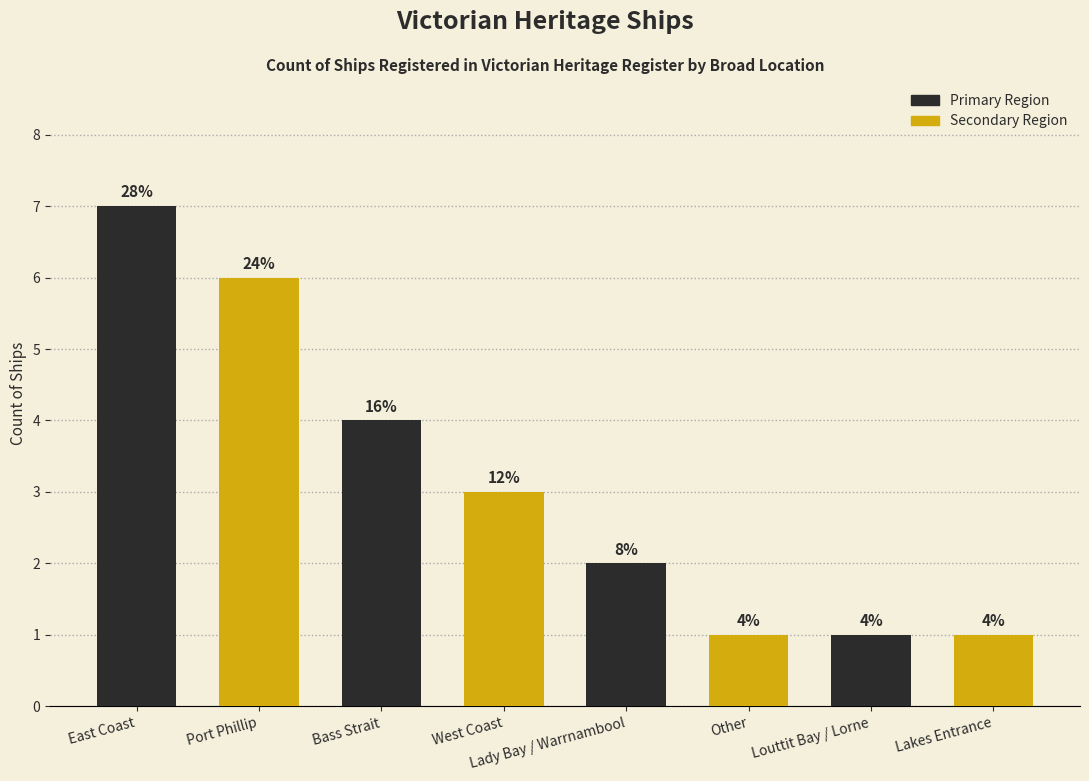

What is the difference between the maximum and second lowest values?

6